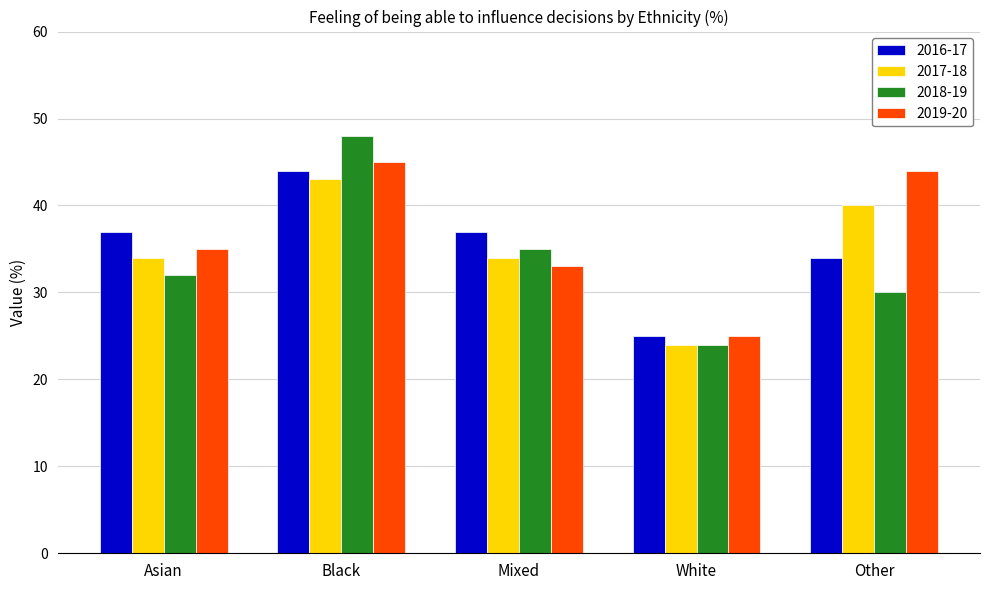

What is the value of the 2016-17 bar at the 1st from the left?

37